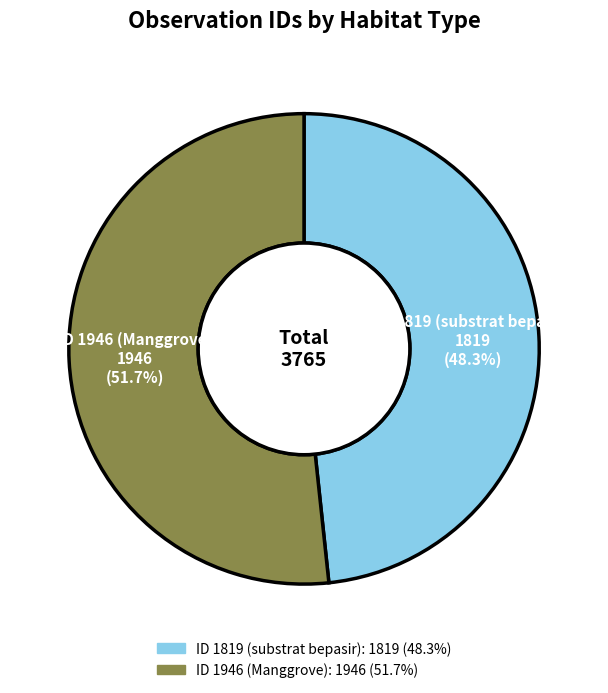

What is the ratio of the value at ID 1946 (Manggrove) to the value at ID 1819 (substrat bepasir)?

1.1